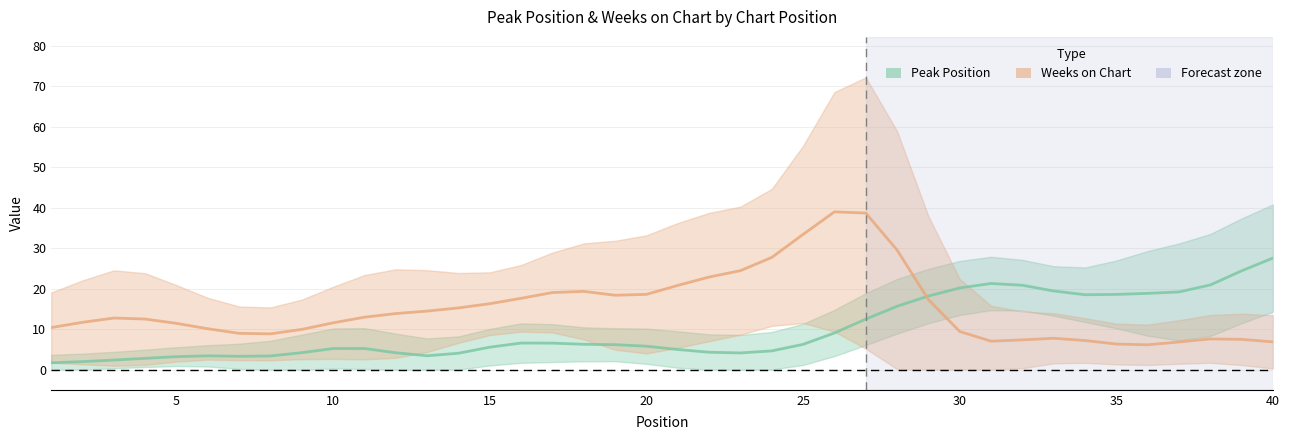

What is the maximum value for Weeks on Chart?

39.0